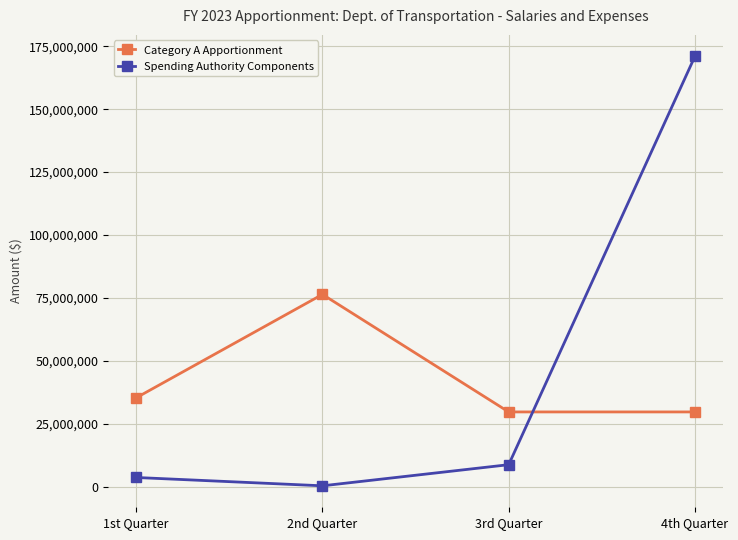

At which category does the chart reach its peak across all series?

4th Quarter